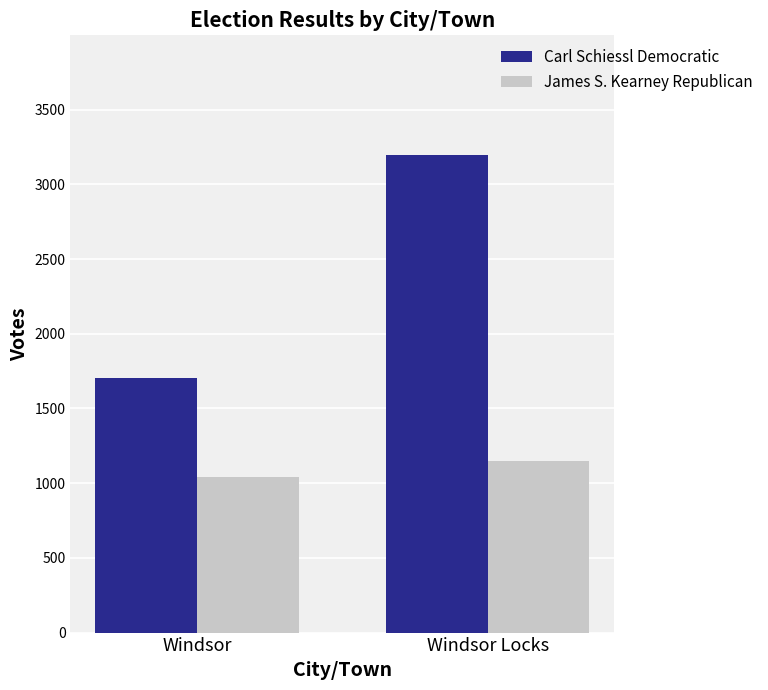

What is the average value of the James S. Kearney Republican series?

1094